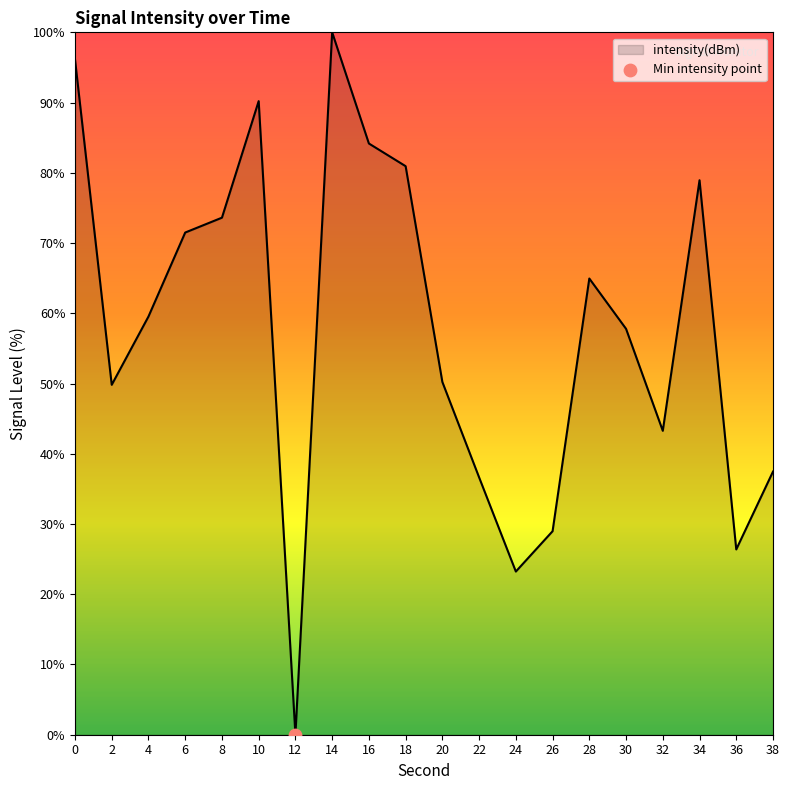

What is the ratio of the value at 0 to the value at 38?

2.6